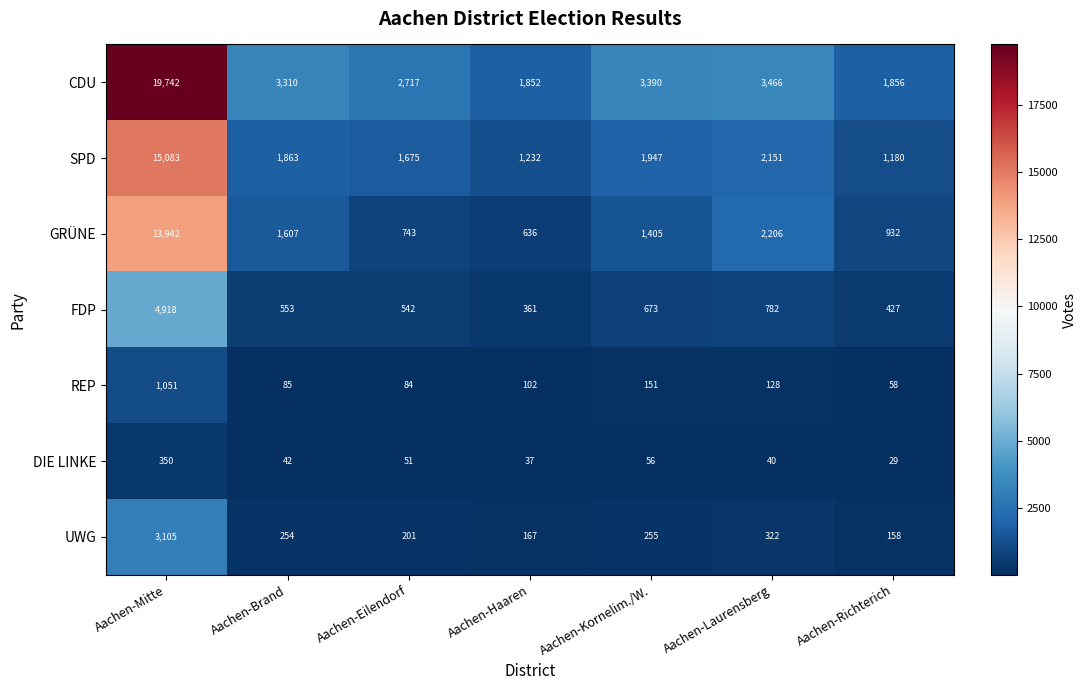

What is the total value across all series at Aachen-Eilendorf?

6013